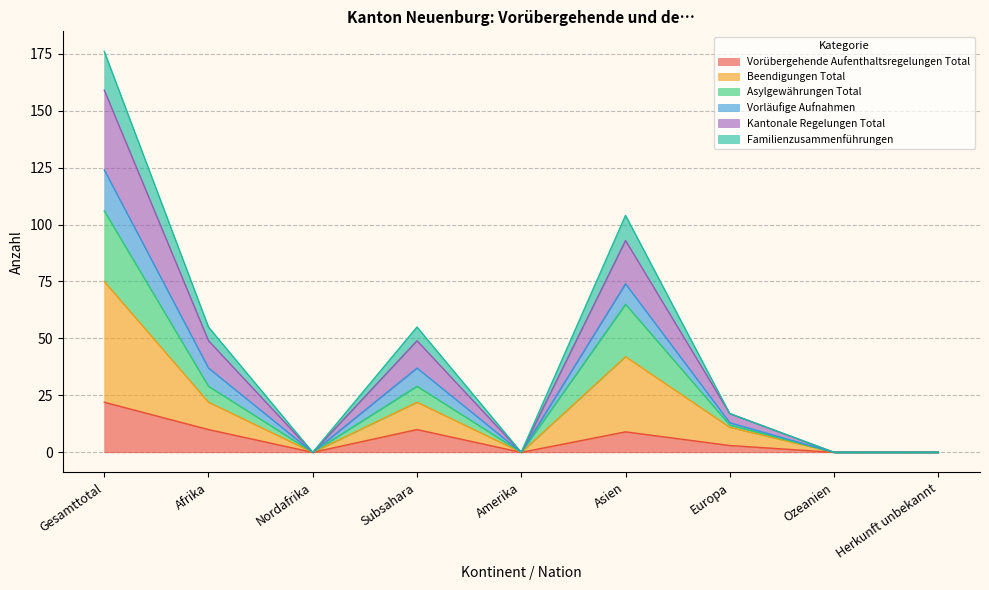

At which label does Familienzusammenführungen reach its peak?

Gesamttotal